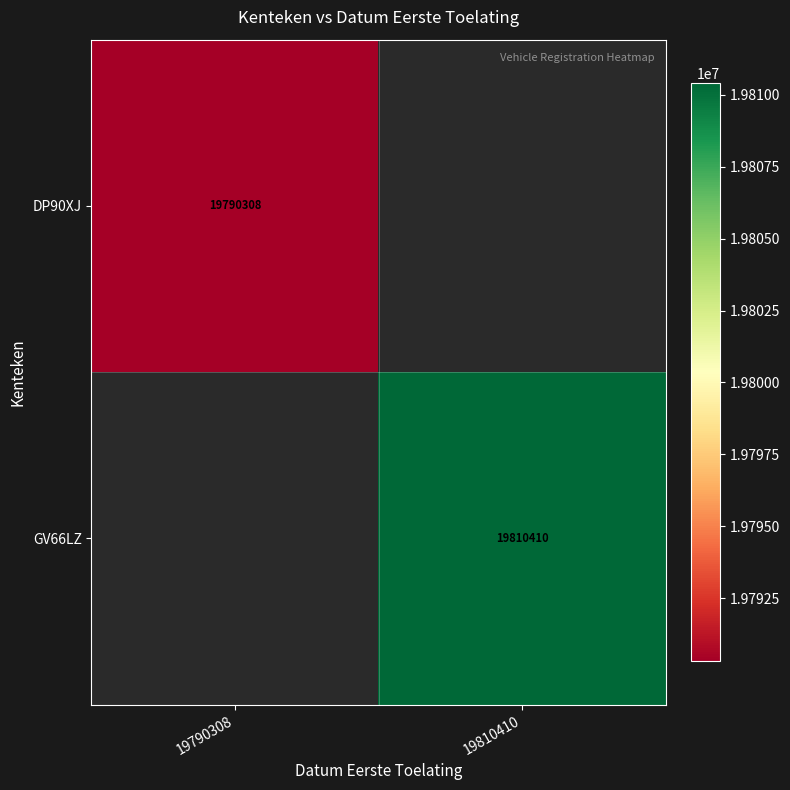

What is the smallest value displayed?

19790308.0